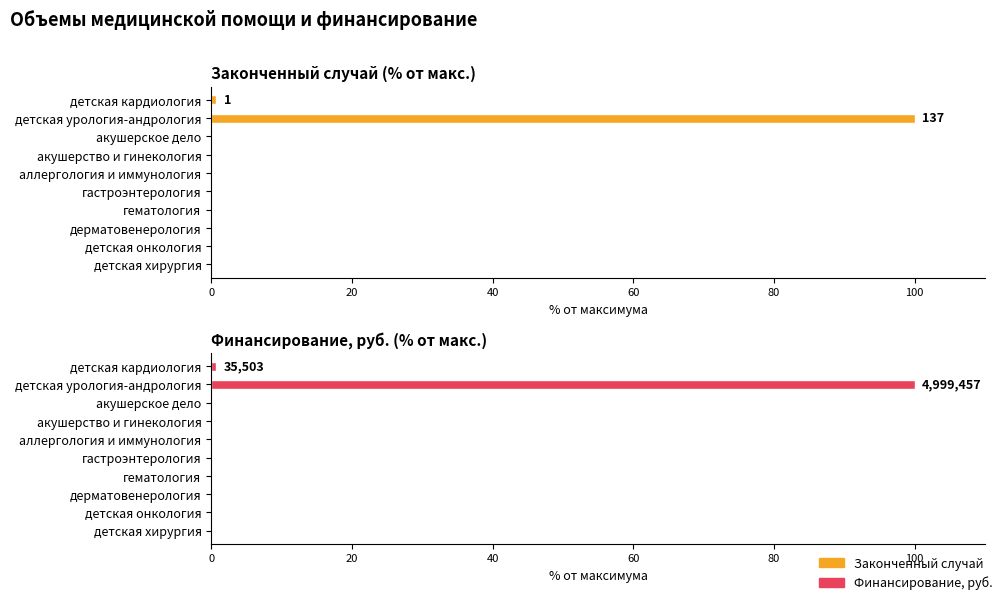

What are all the series names shown in the legend?

Законченный случай, Финансирование, руб.